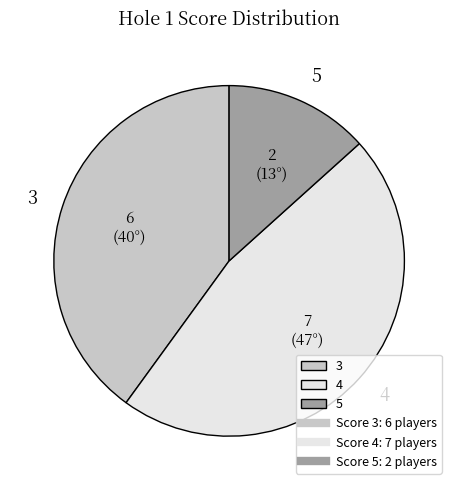

What is the smallest slice in the pie chart?

5